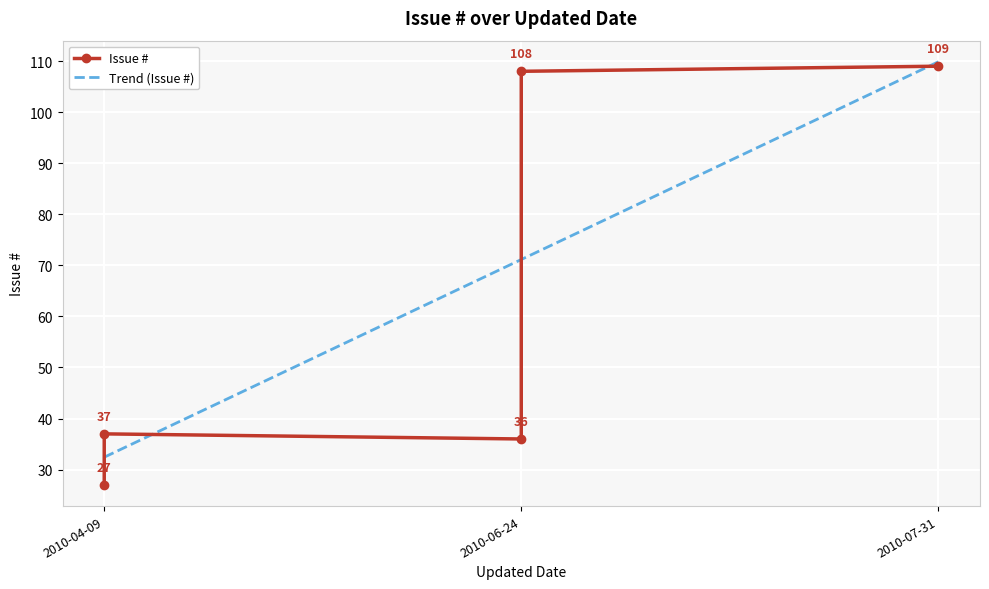

Count the number of data series in this chart.

1